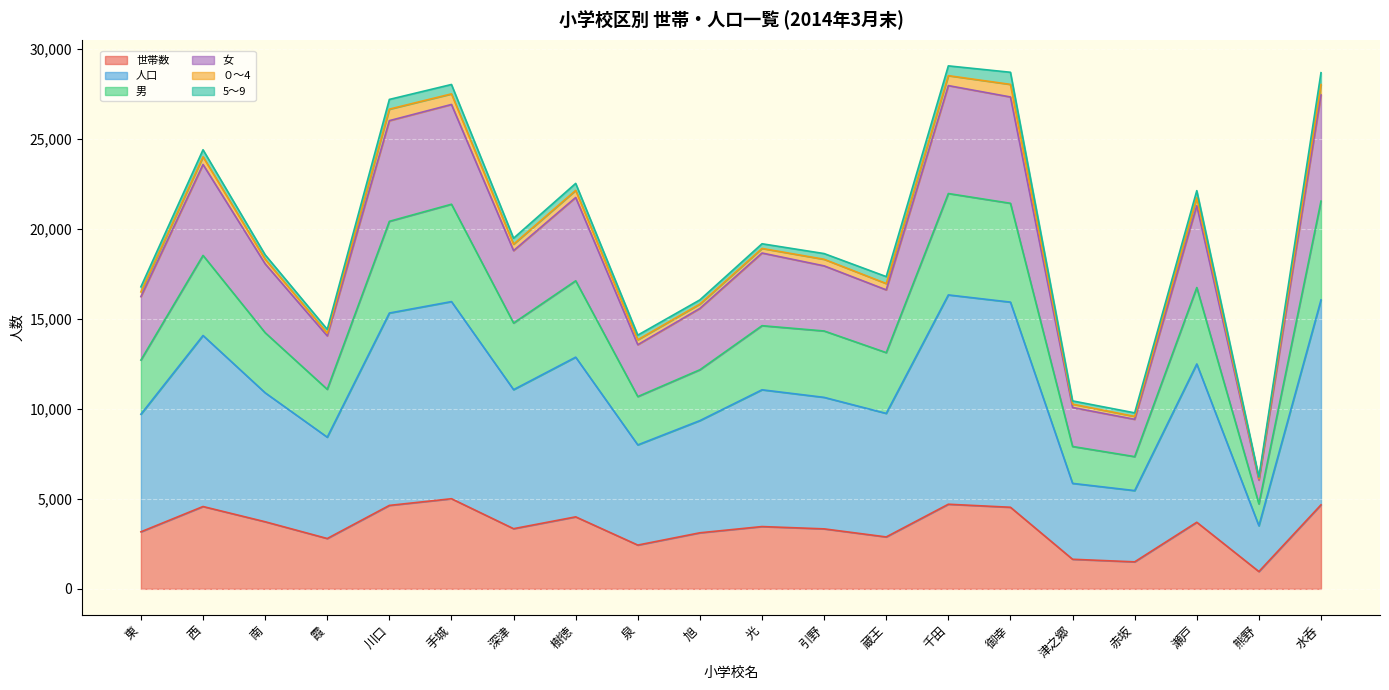

List the labels in order of 女 value, largest first.

千田, 水呑, 御幸, 手城, 川口, 西, 樹徳, 瀬戸, 深津, 光, 南, 引野, 蔵王, 東, 旭, 霞, 泉, 津之郷, 赤坂, 熊野